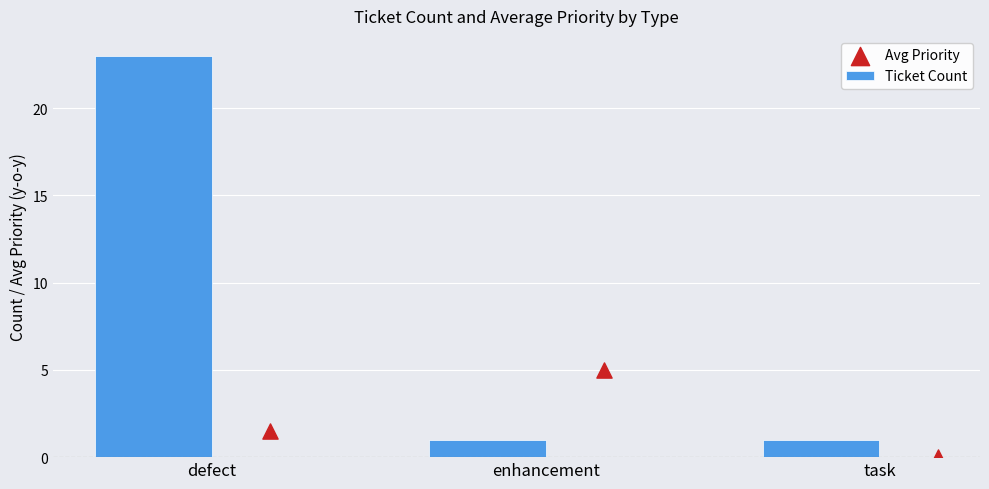

Which series contains the lowest Y value?

Avg Priority